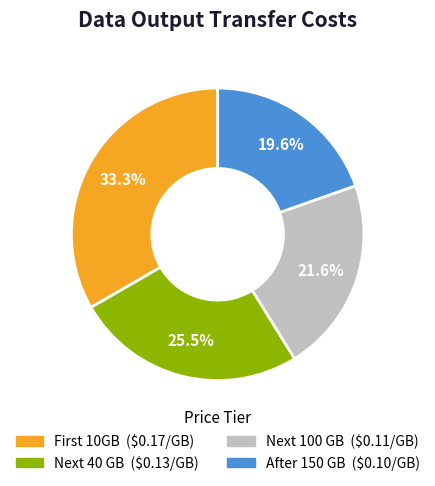

Rank the categories by value from lowest to highest.

After 150 GB, Next 100 GB, Next 40 GB, First 10GB